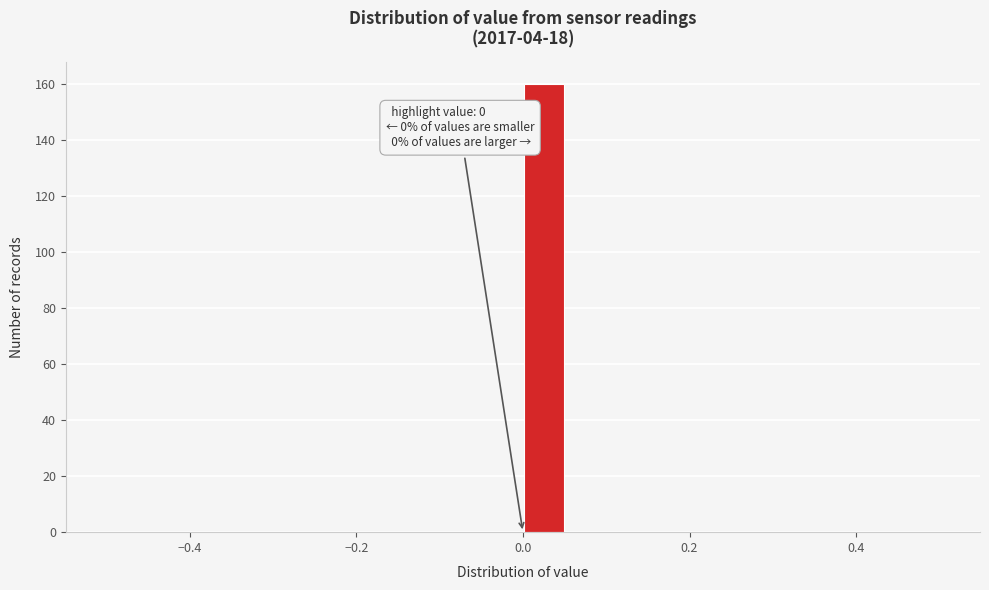

Read against the x-axis, roughly where is the centre of the tallest bar?

0.02